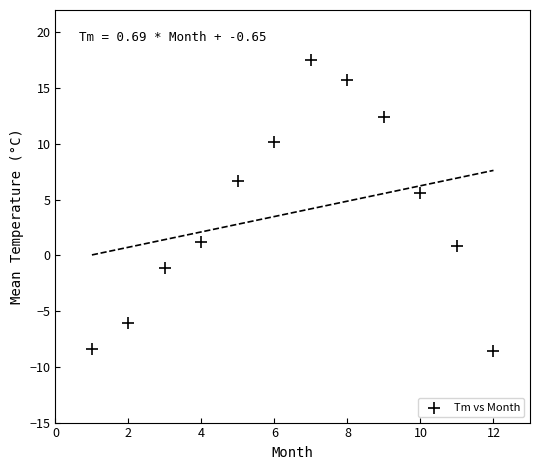

What Y value in the scatter plot is closest to 4?

5.6